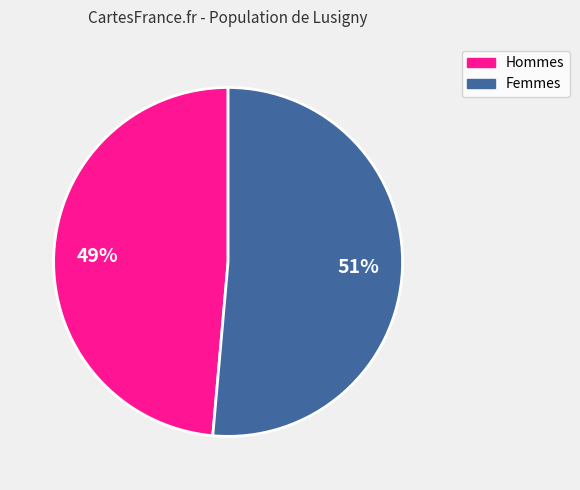

Is there any slice that represents more than half of the pie?

Yes